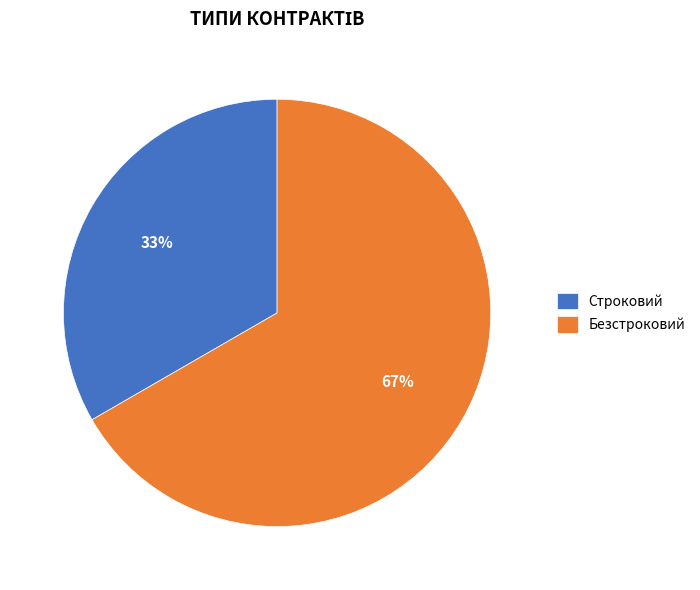

Combined, do Безстроковий and Строковий account for over 50%?

Yes